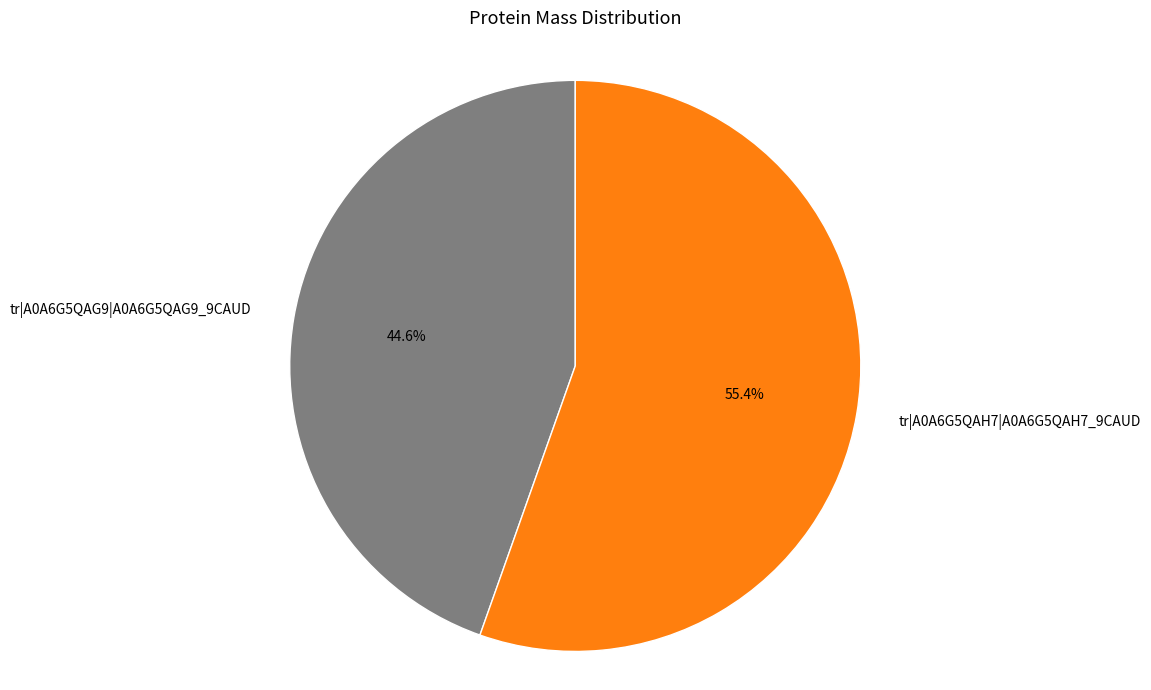

Rank the categories by value from highest to lowest.

tr|A0A6G5QAH7|A0A6G5QAH7_9CAUD, tr|A0A6G5QAG9|A0A6G5QAG9_9CAUD